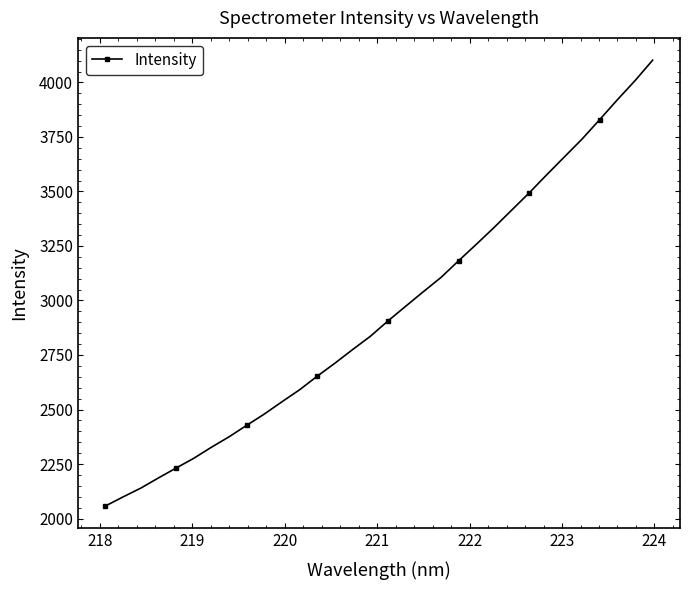

What is the value of the 19th point from the left?

3040.2